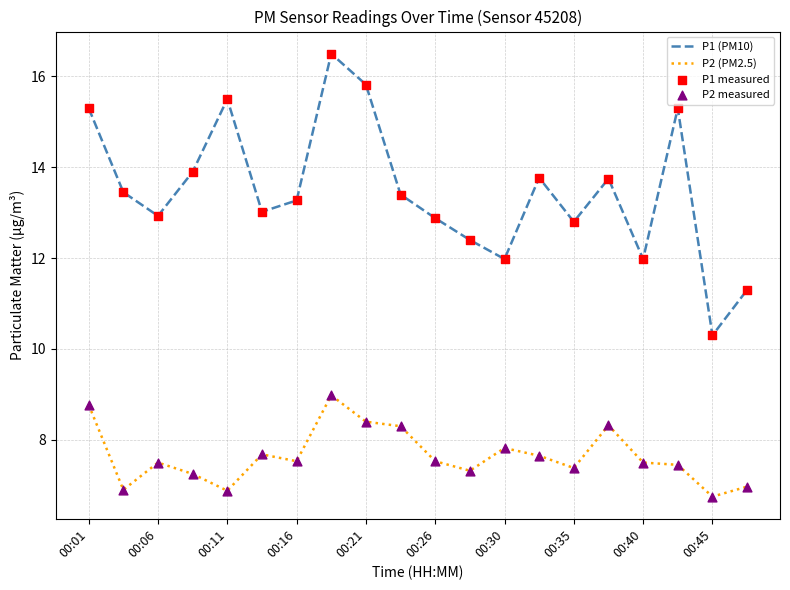

Which series has the largest range (max minus min)?

P1 (PM10)